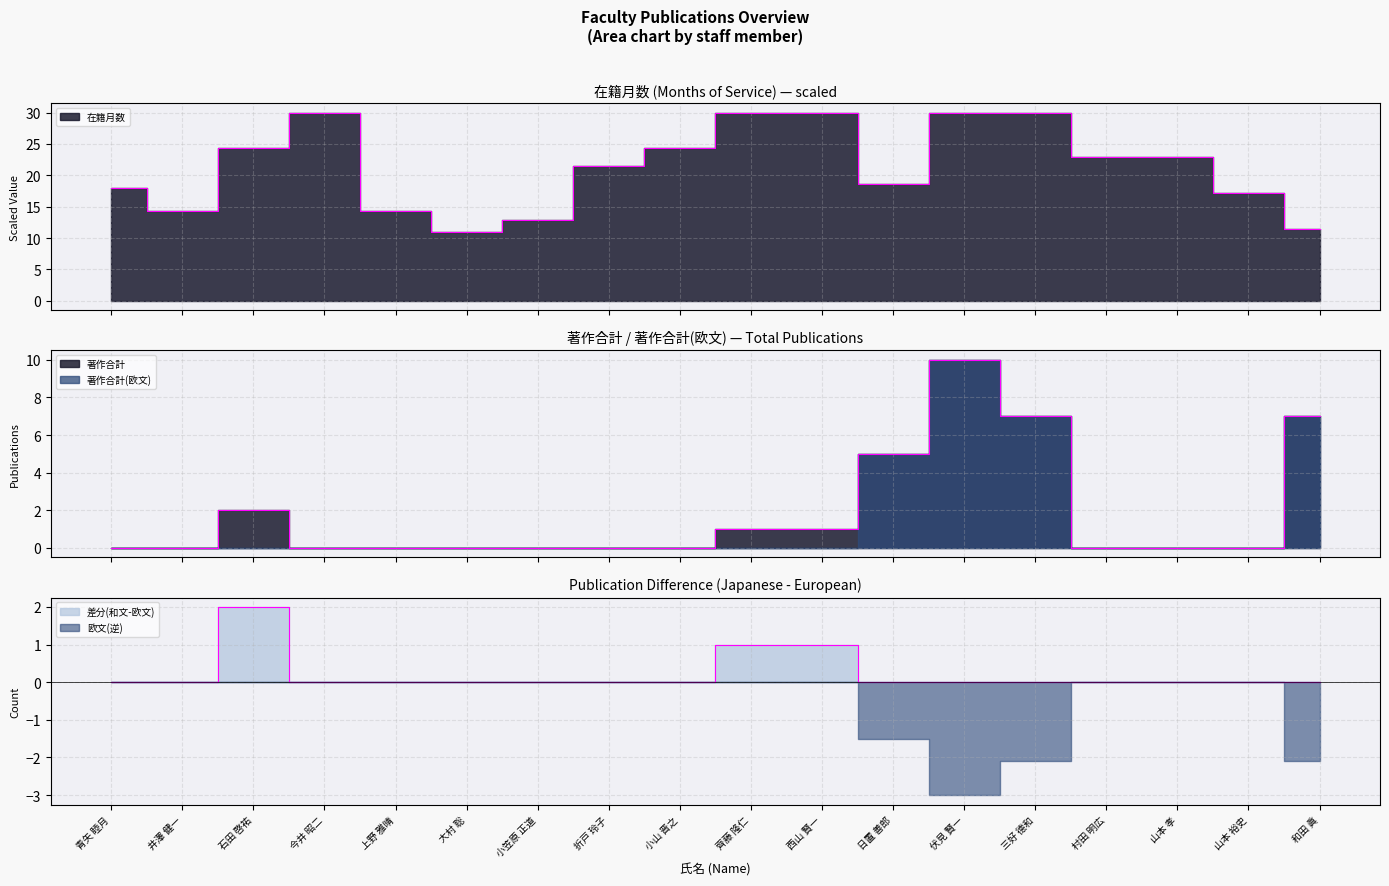

True or false: 著作合計 and 在籍月数 intersect in this chart.

False